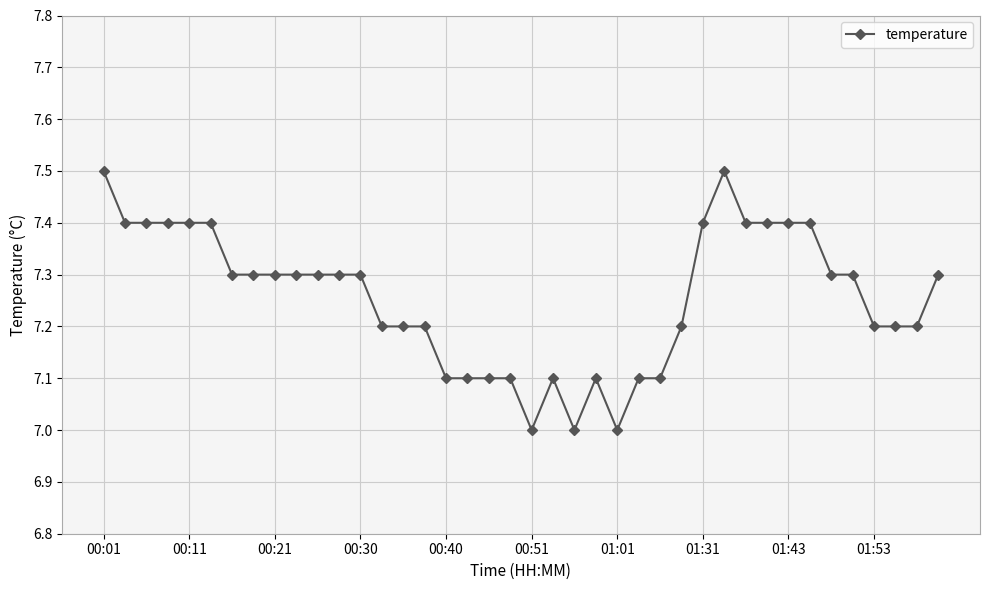

How many categories are shown in the chart?

40